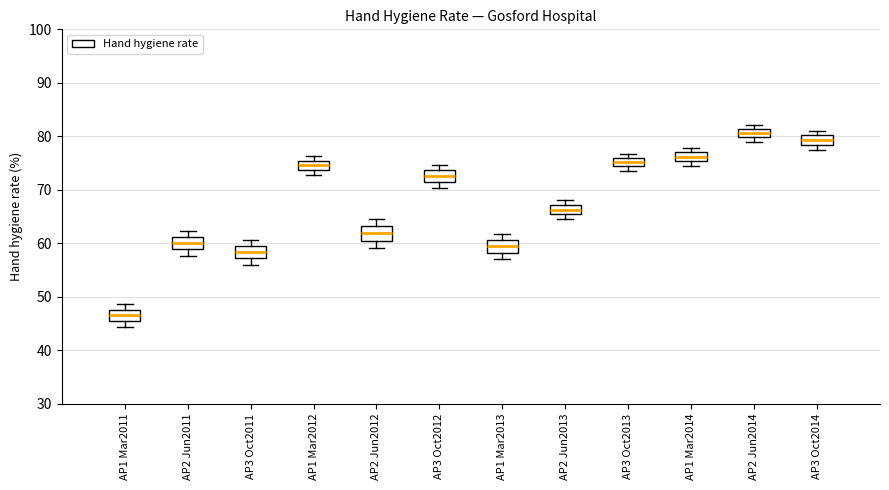

Which box's median line is the lowest?

AP1 Mar2011